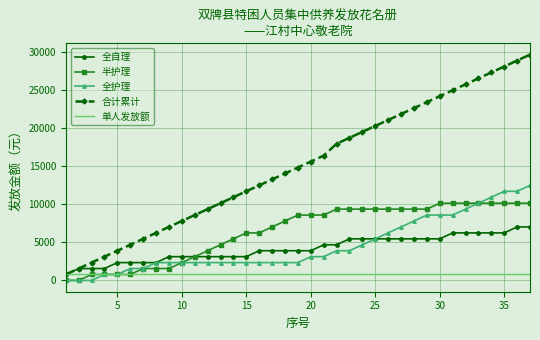

Which series has the largest range (max minus min)?

合计累计